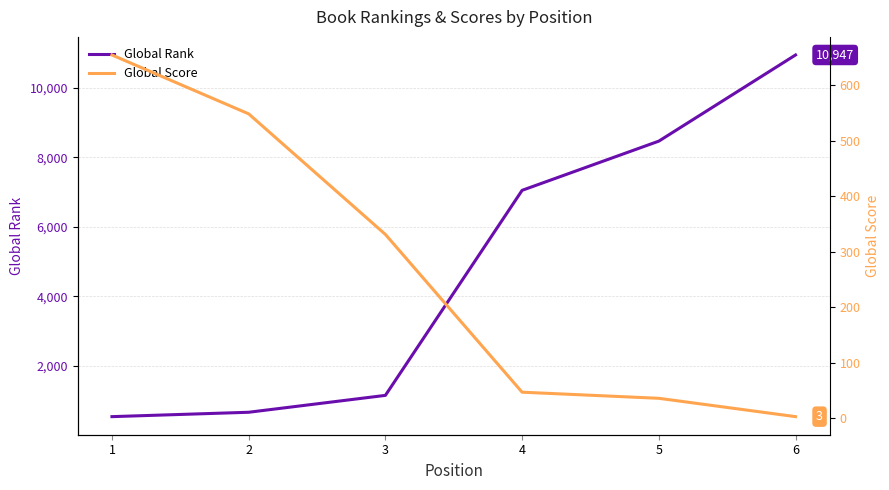

Count the number of data series in this chart.

2